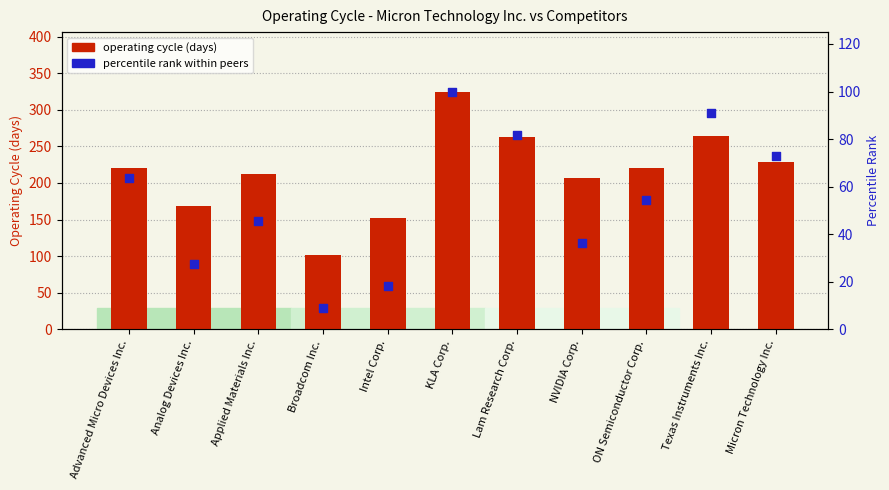

Which series has the largest total across all categories?

operating cycle (days)